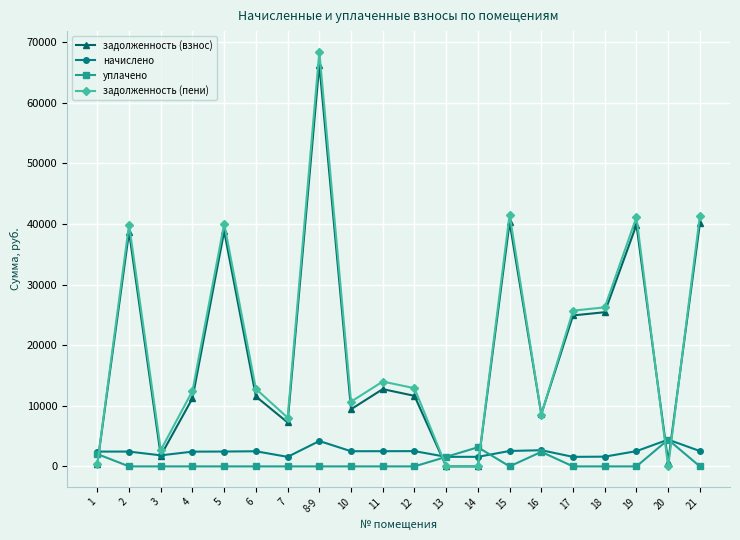

What is the label of the 16th point from the left?

17